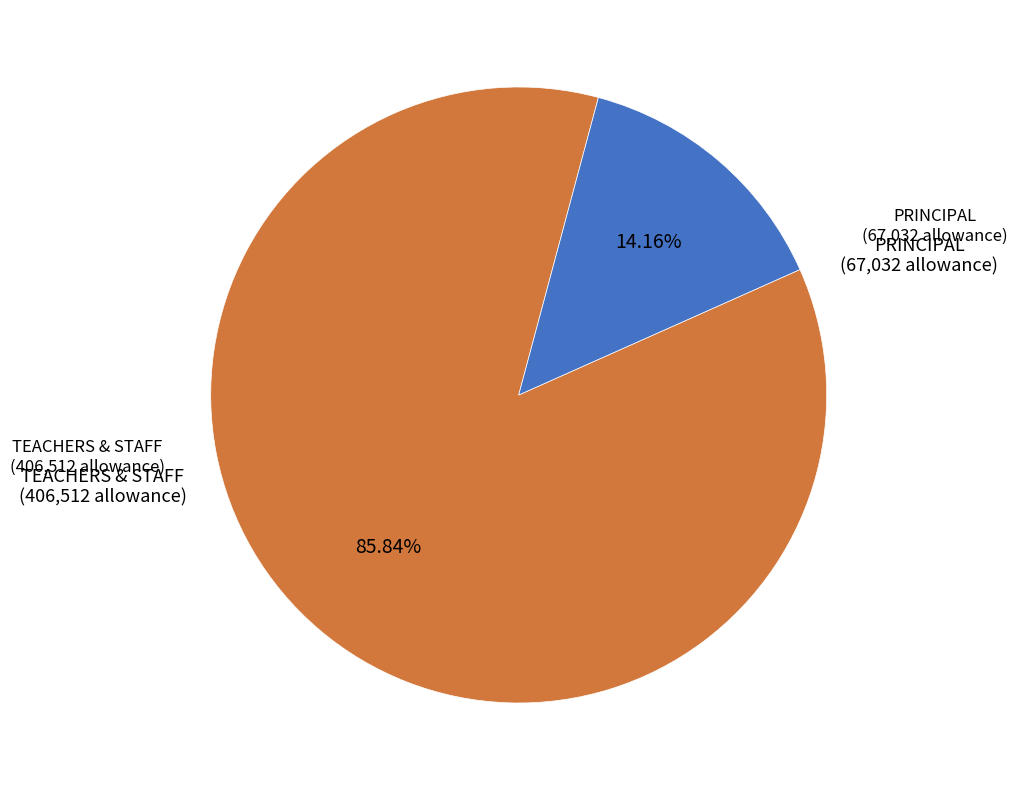

Is there any slice that represents more than half of the pie?

Yes